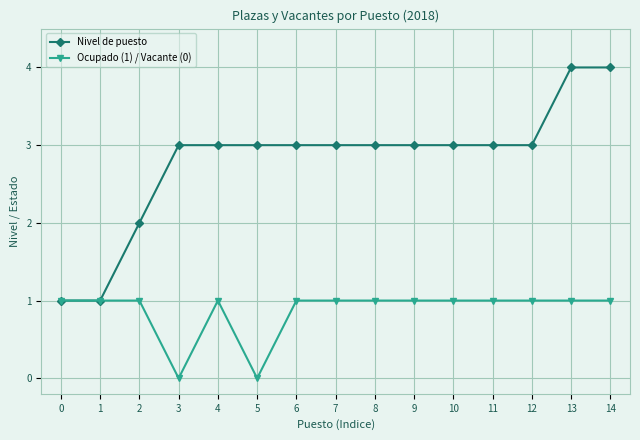

Is the value of Nivel de puesto at 3 greater than the value of Ocupado (1) / Vacante (0) at 4?

Yes